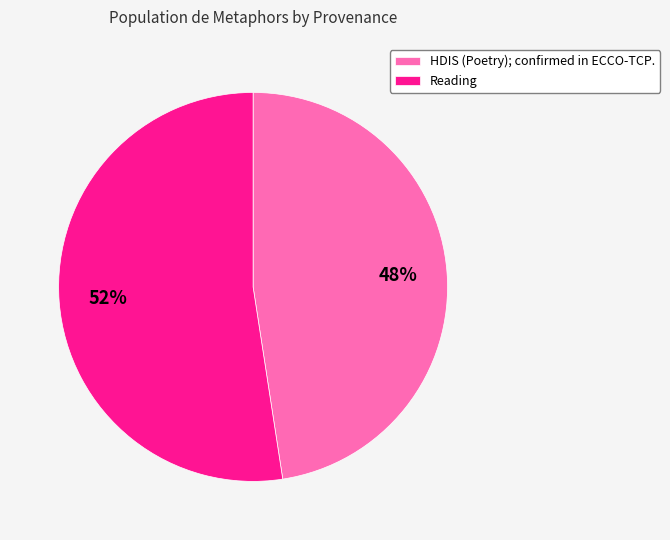

How many slices are in this pie chart?

2